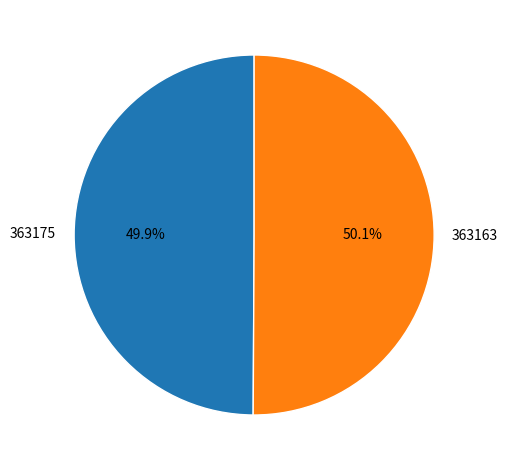

To the nearest percent, what percentage of the pie is 363163?

50%